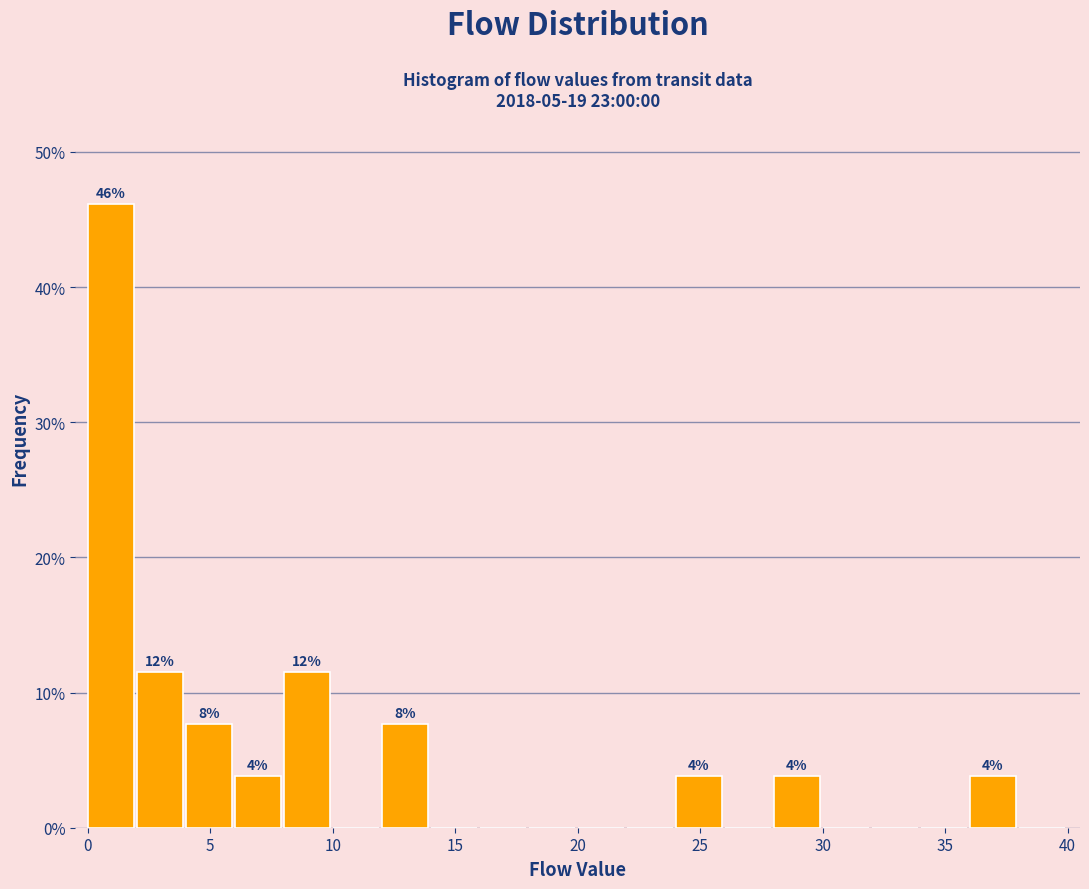

Which range on the x-axis has the tallest bar?

0 to 2